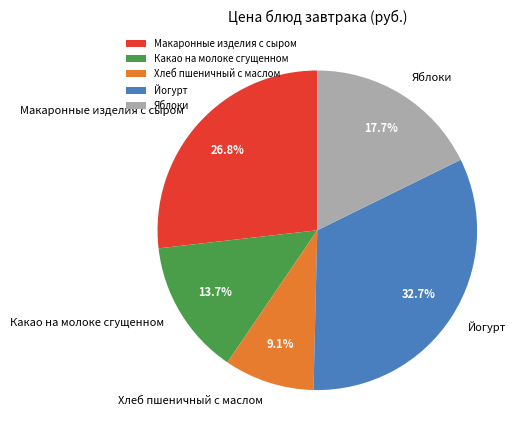

To the nearest percent, what portion does Хлеб пшеничный с маслом represent?

9%